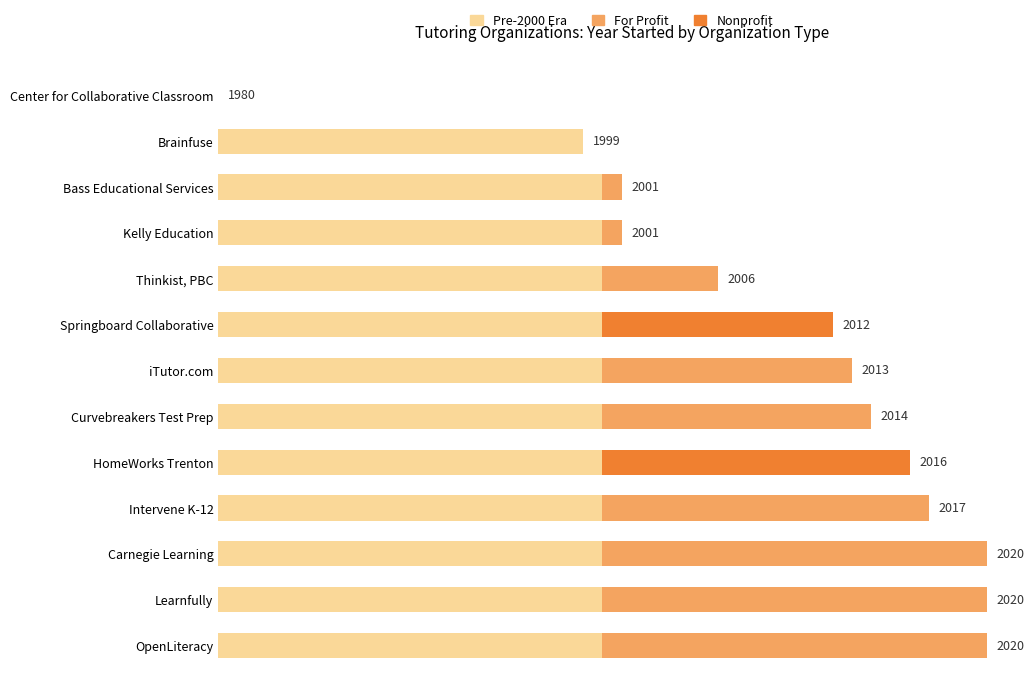

Where is the data nearest to the value 10?

Brainfuse